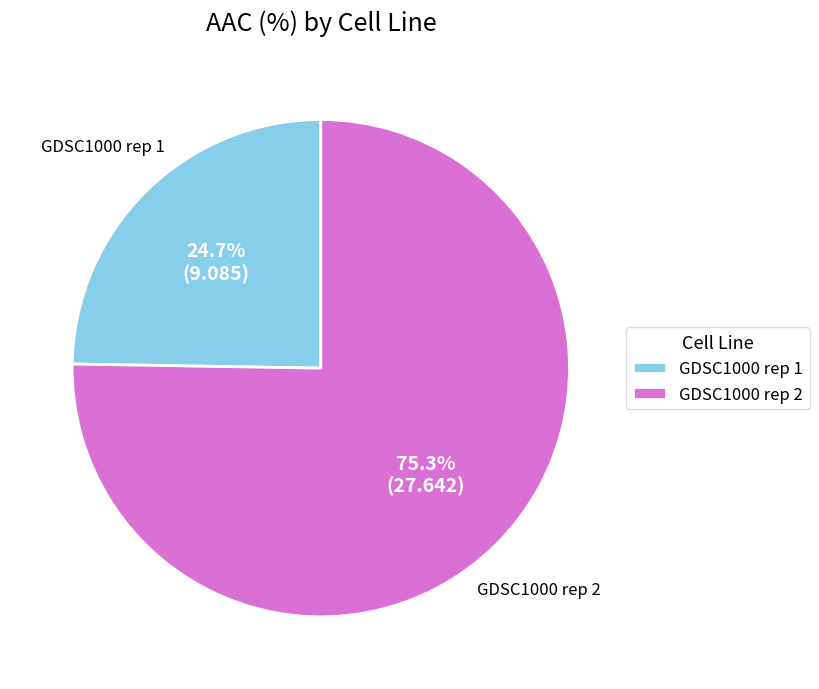

Count the number of slices in the pie.

2